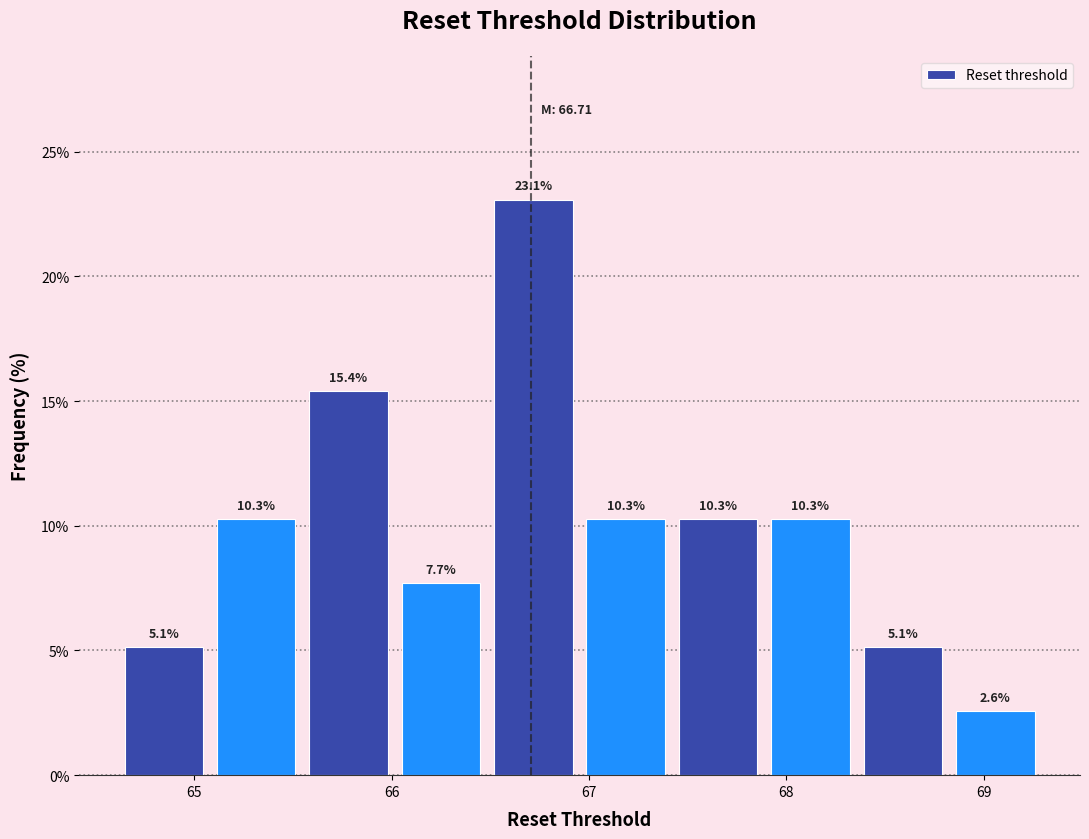

Reading left to right, transcribe this chart: for each bar, give the range it covers on the x-axis and its height. The bar edges are not printed on the chart, so give them approximately, as read against the axis.

64.6 to 65.1: 5.1
65.1 to 65.5: 10.3
65.5 to 66.0: 15.4
66.0 to 66.5: 7.7
66.5 to 67.0: 23.1
67.0 to 67.4: 10.3
67.4 to 67.9: 10.3
67.9 to 68.4: 10.3
68.4 to 68.8: 5.1
68.8 to 69.3: 2.6